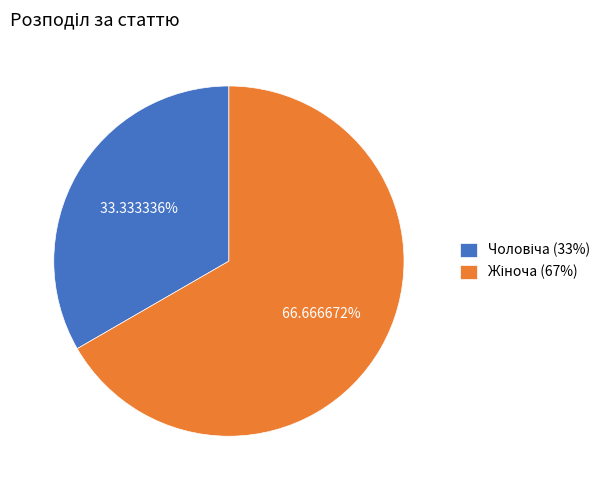

Is there any slice that represents more than half of the pie?

Yes